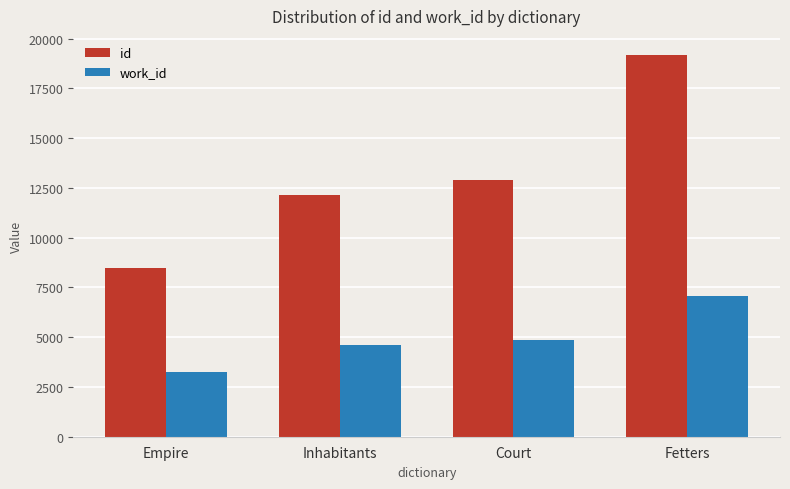

What value does the work_id series have at Inhabitants?

4613